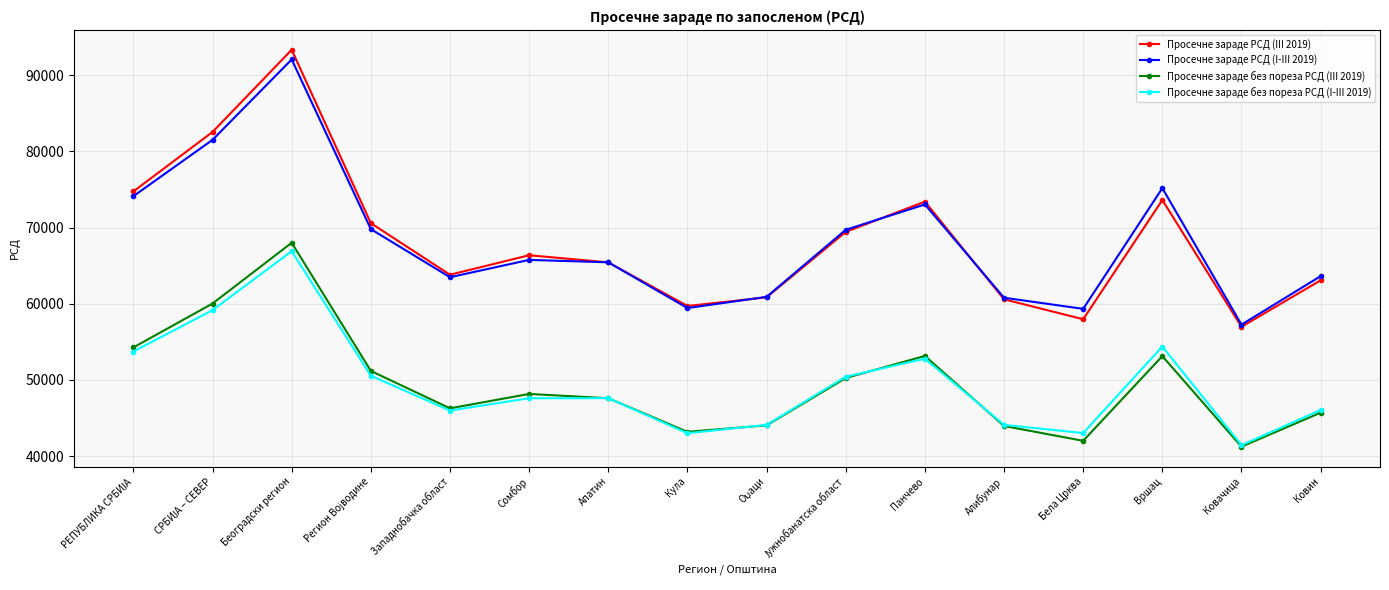

What is the spread (max minus min) of values at Ковачица?

16021